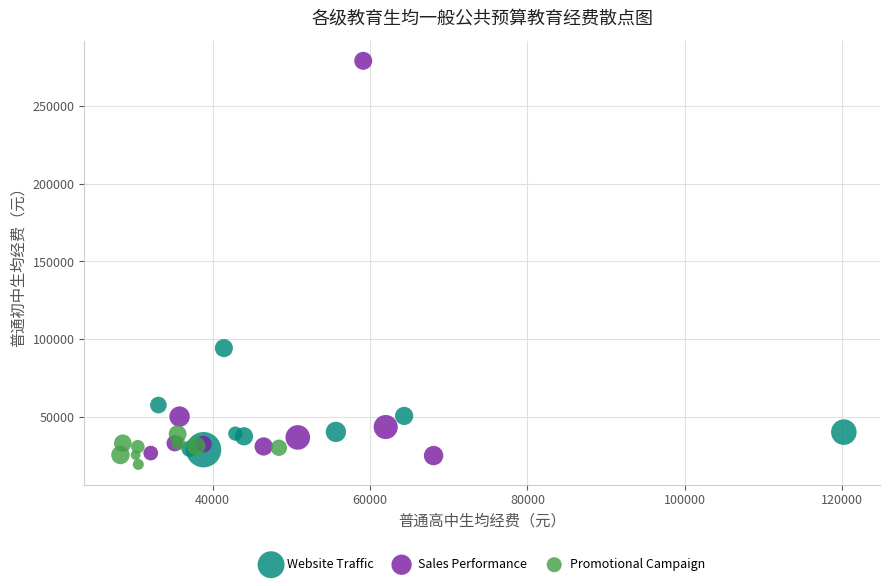

Which series has the largest Y range (max minus min)?

Sales Performance